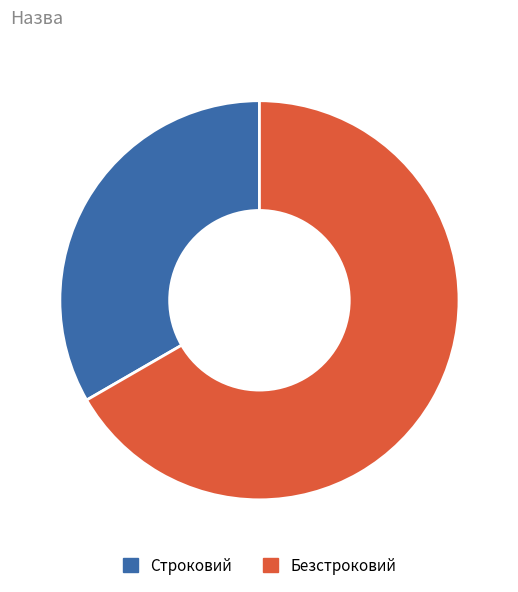

Which slice is the largest?

Безстроковий